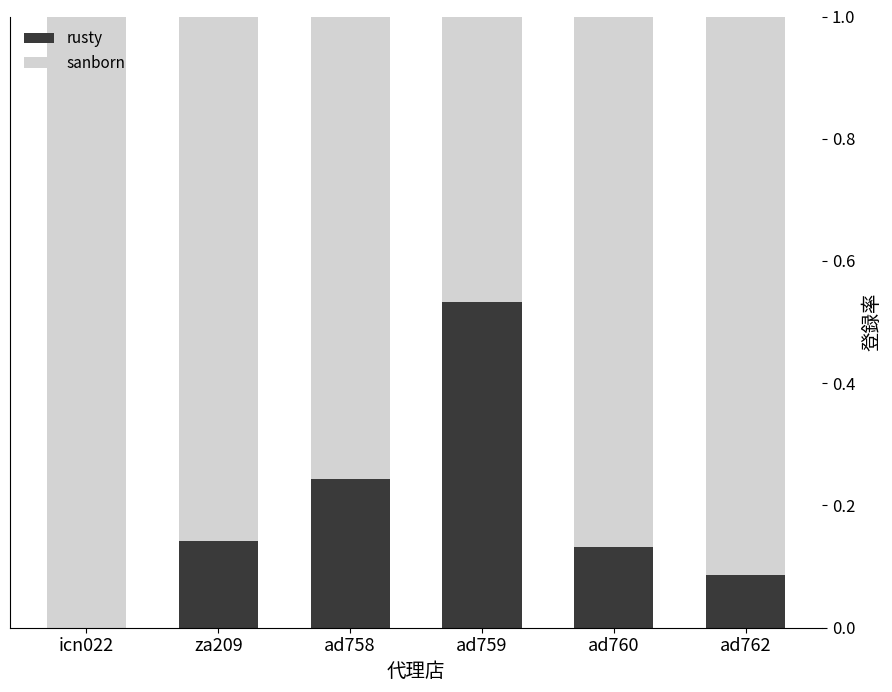

What is the total value across all series at ad762?

1.0